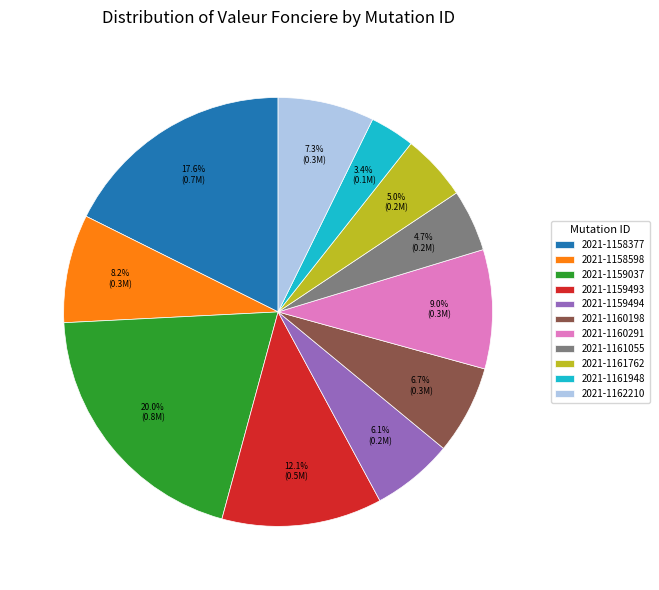

Between 2021-1160291 and 2021-1158598, which is larger?

2021-1160291